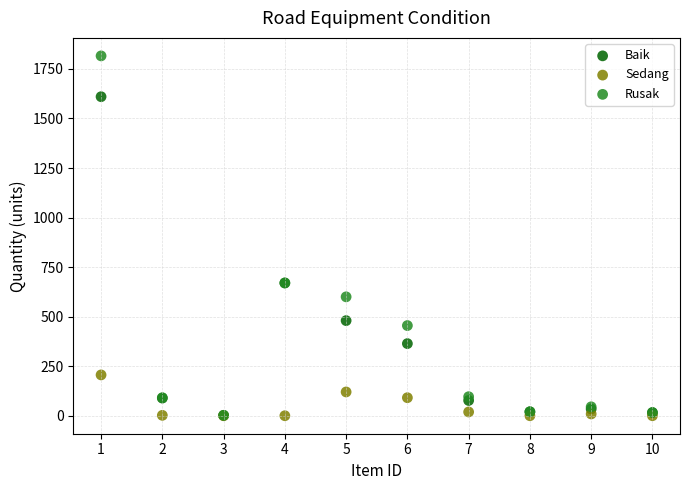

What are all the series names shown in the legend?

Baik, Sedang, Rusak